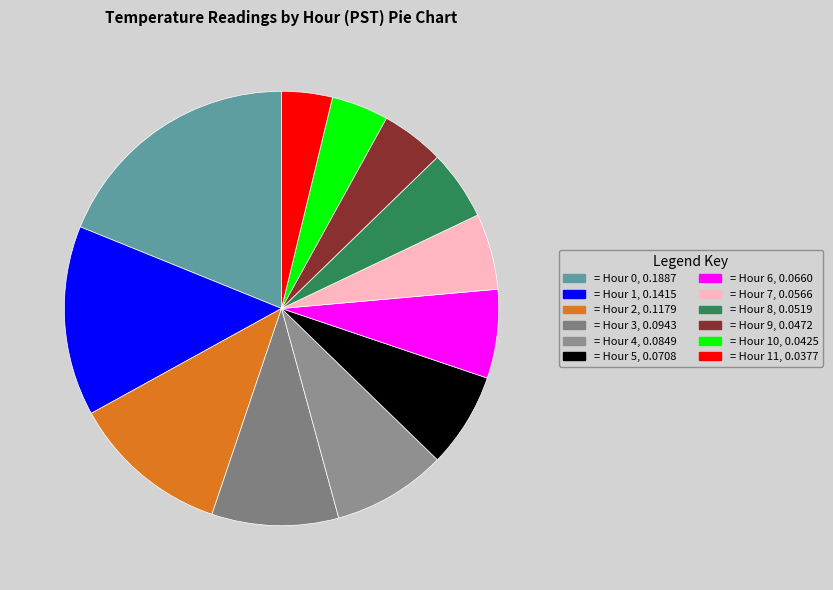

Count the number of slices in the pie.

12